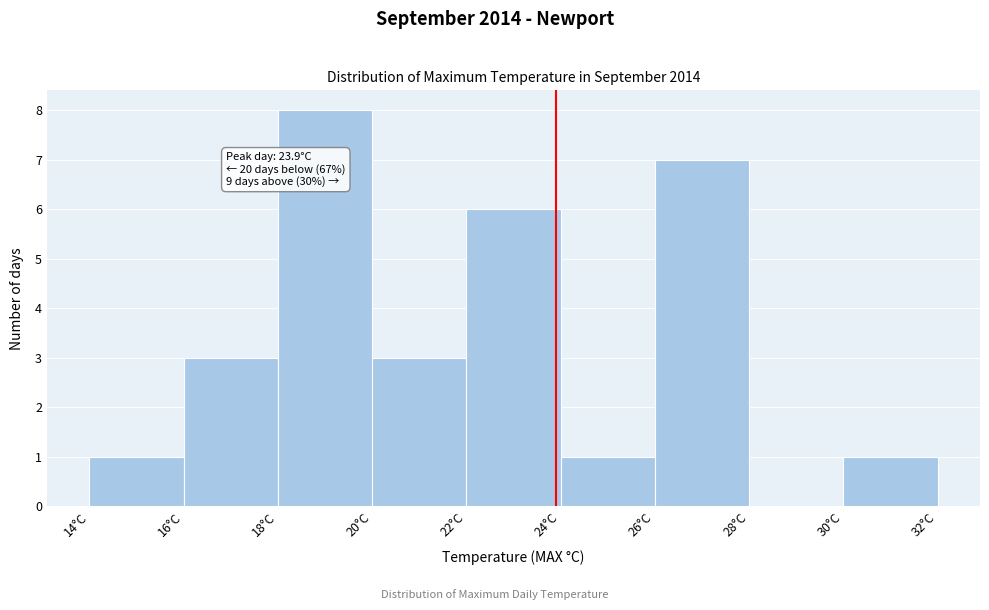

Over which range of the x-axis is the bar tallest?

18 to 20